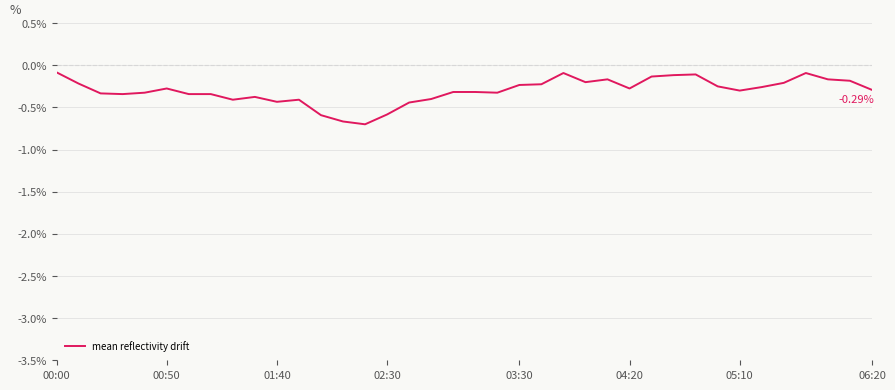

How many points are higher than both their immediate neighbors (excluding endpoints)?

7